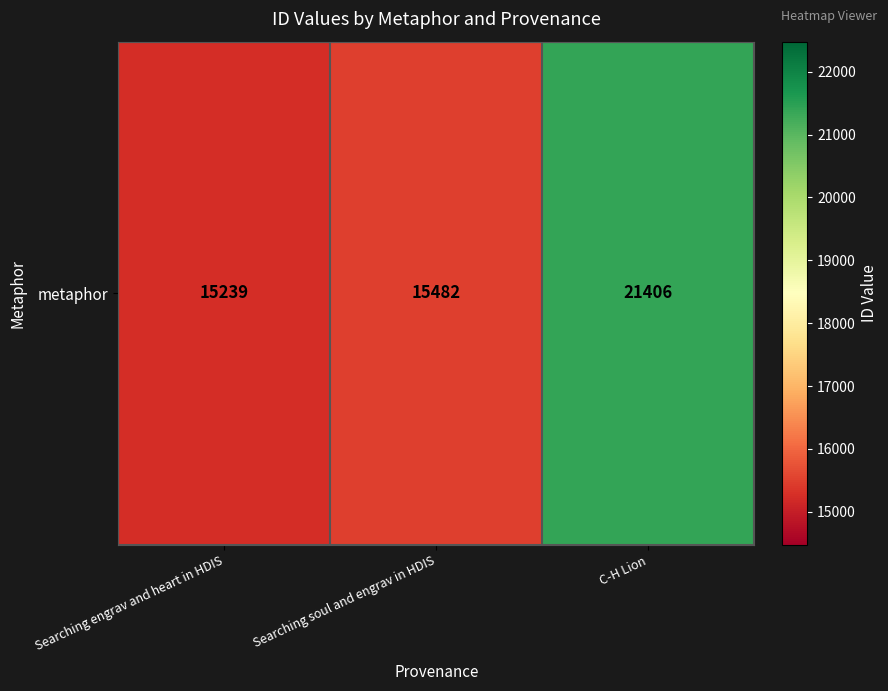

Rank the categories by value from lowest to highest.

Searching engrav and heart in HDIS, Searching soul and engrav in HDIS, C-H Lion